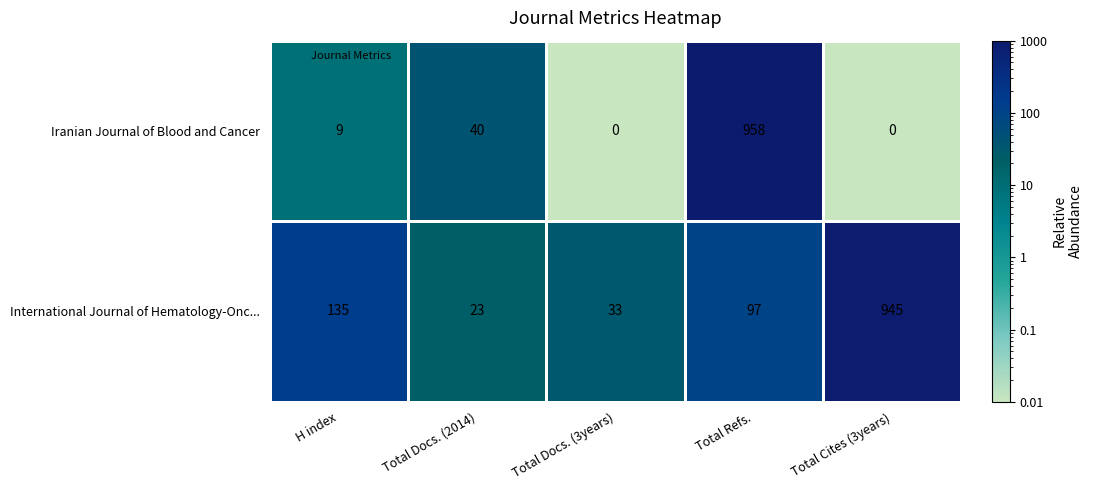

Read the International Journal of Hematology-Onc... value at Total Docs. (2014).

23